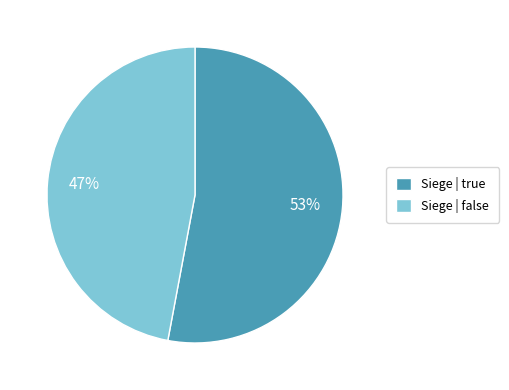

What is the smallest slice in the pie chart?

Siege | false